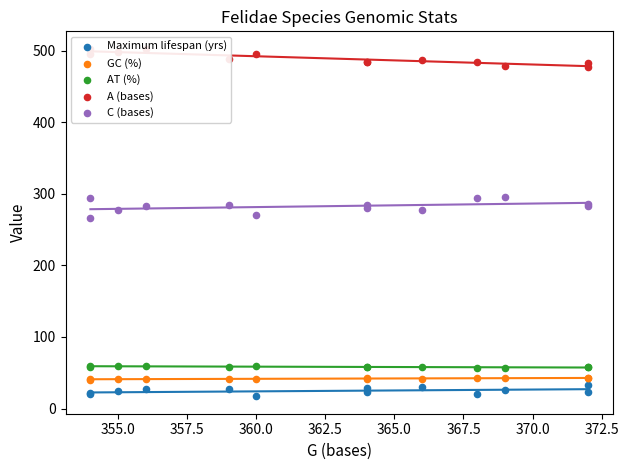

What is the total value across all series at 362.5?

893.3